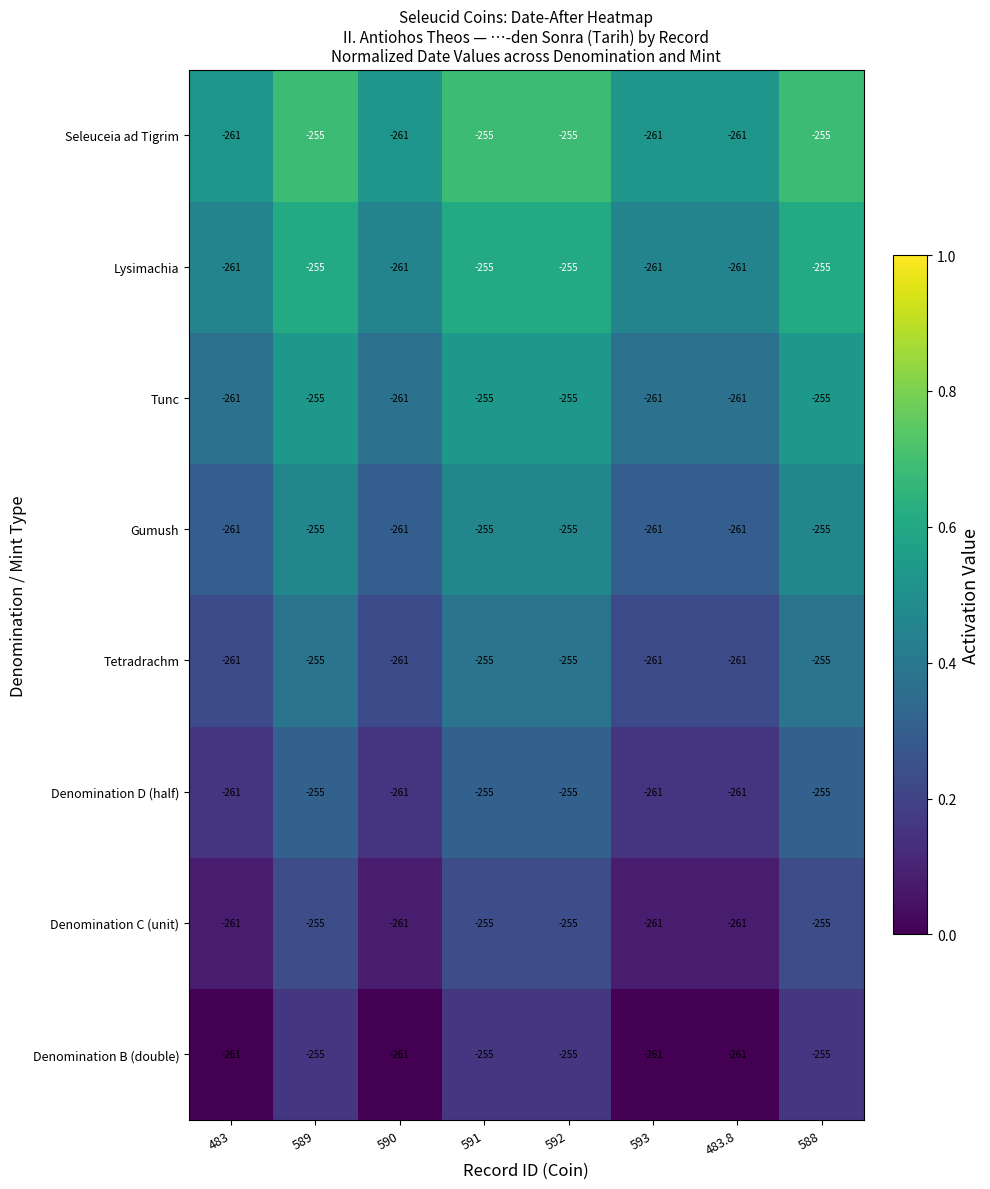

What is the difference between the maximum and minimum values in the Lysimachia series?

6